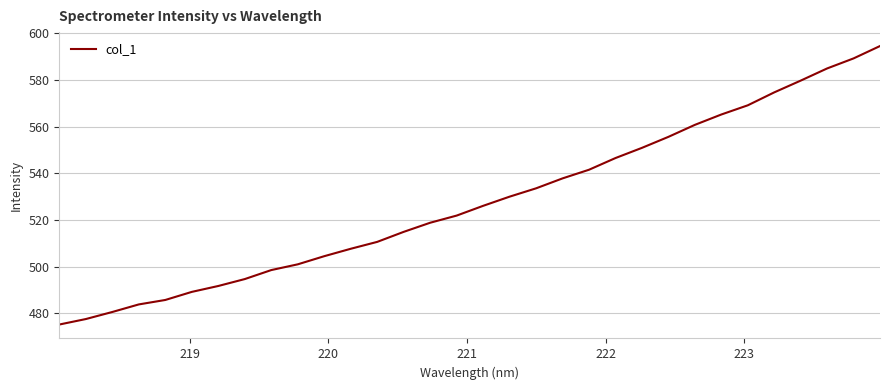

What is the maximum value shown in the chart?

594.5